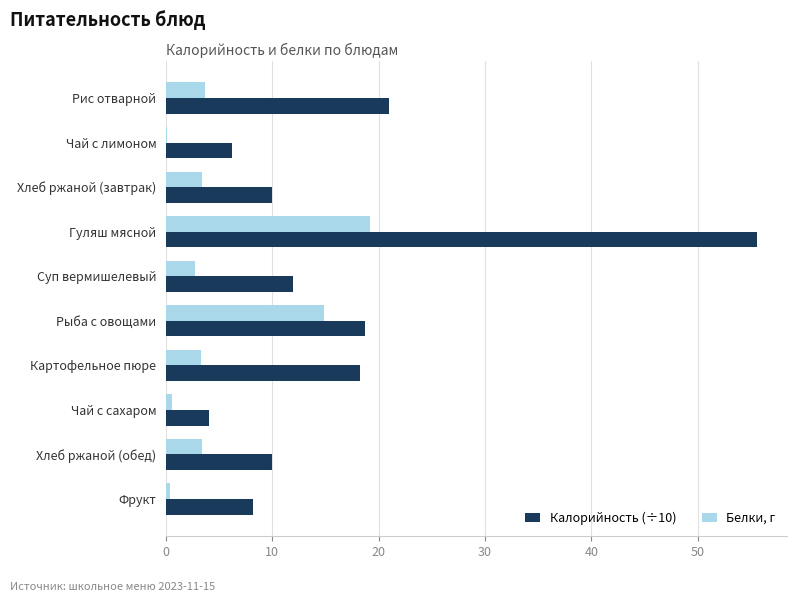

What is the total value across all series at Гуляш мясной?

74.8